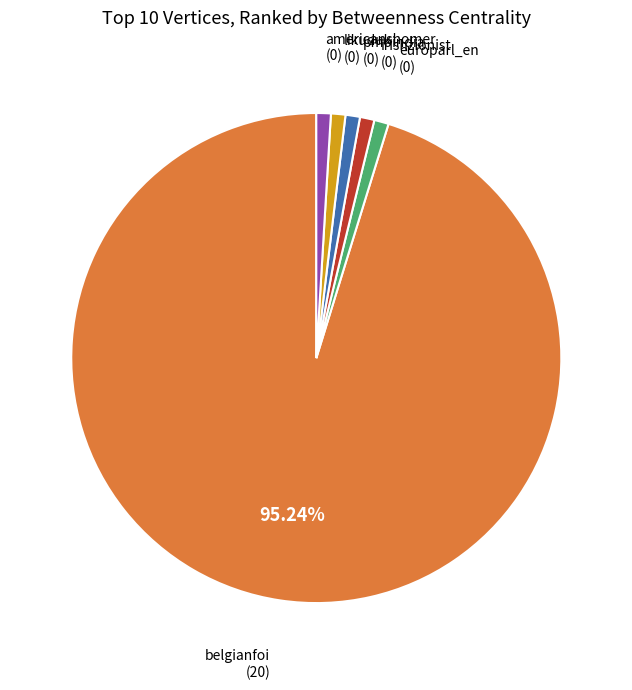

Rank the categories by value from highest to lowest.

belgianfoi, europarl_en, irishzionist, pmoindia, likuduk, americanshomer